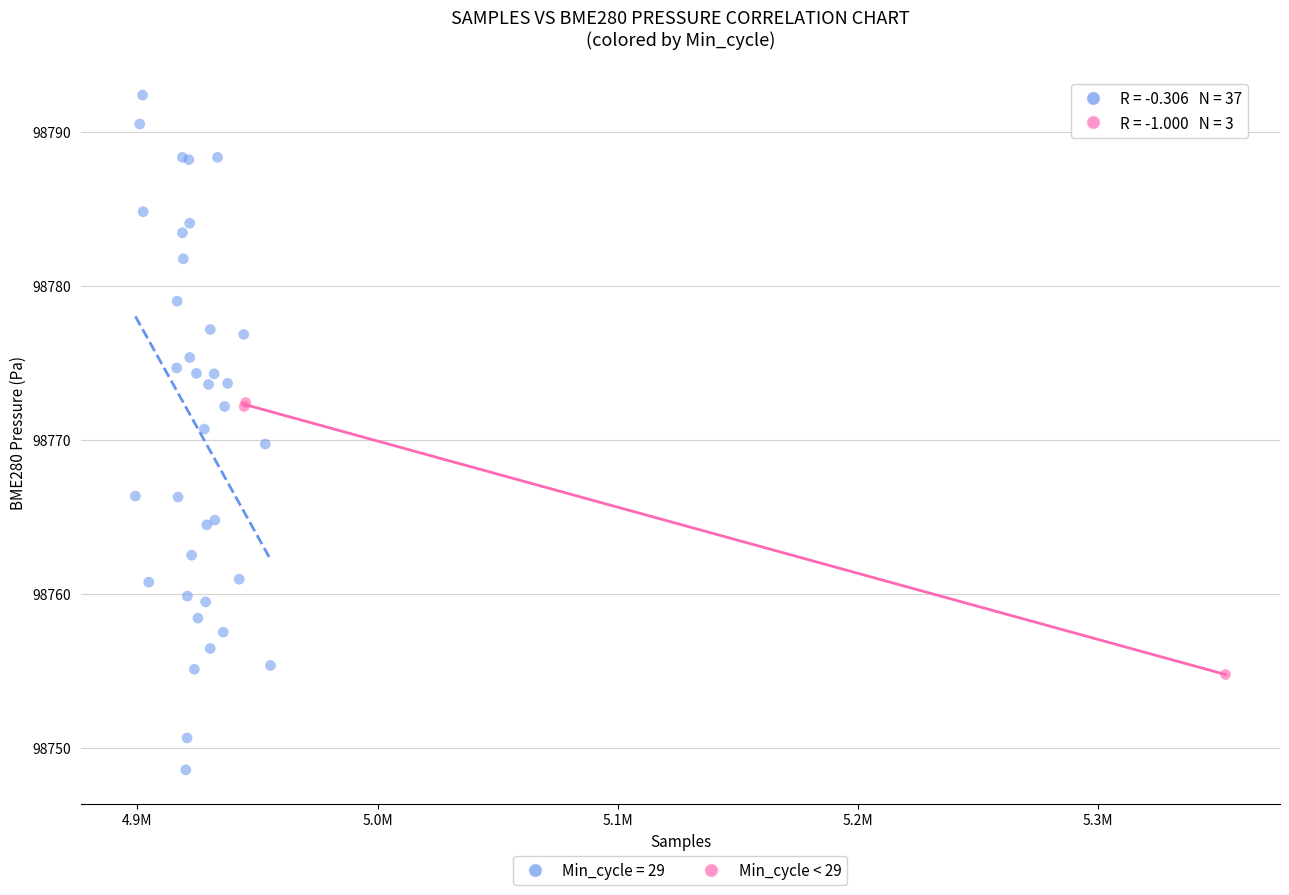

Which series contains the highest Y value?

Min_cycle = 29